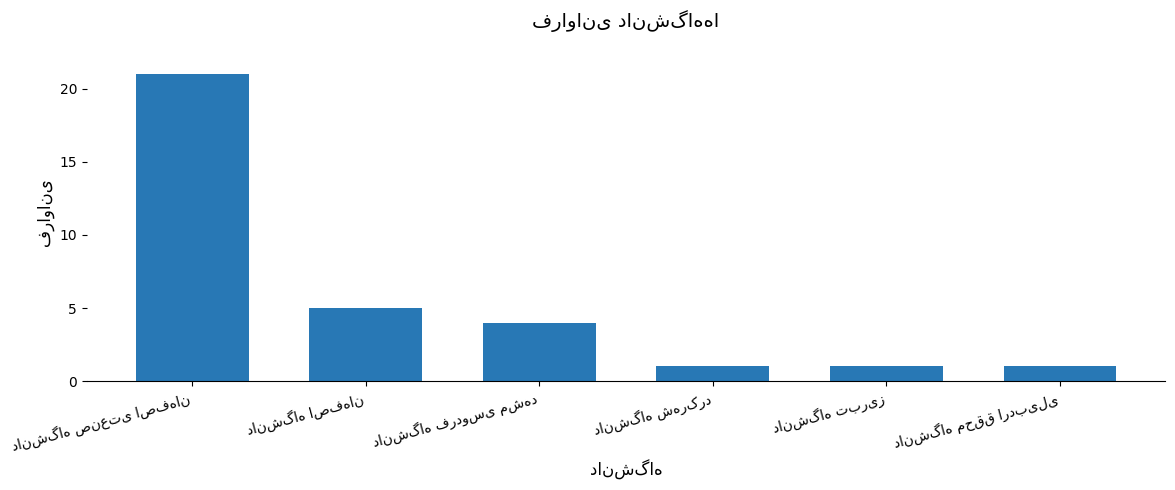

How many categories are shown in the chart?

6